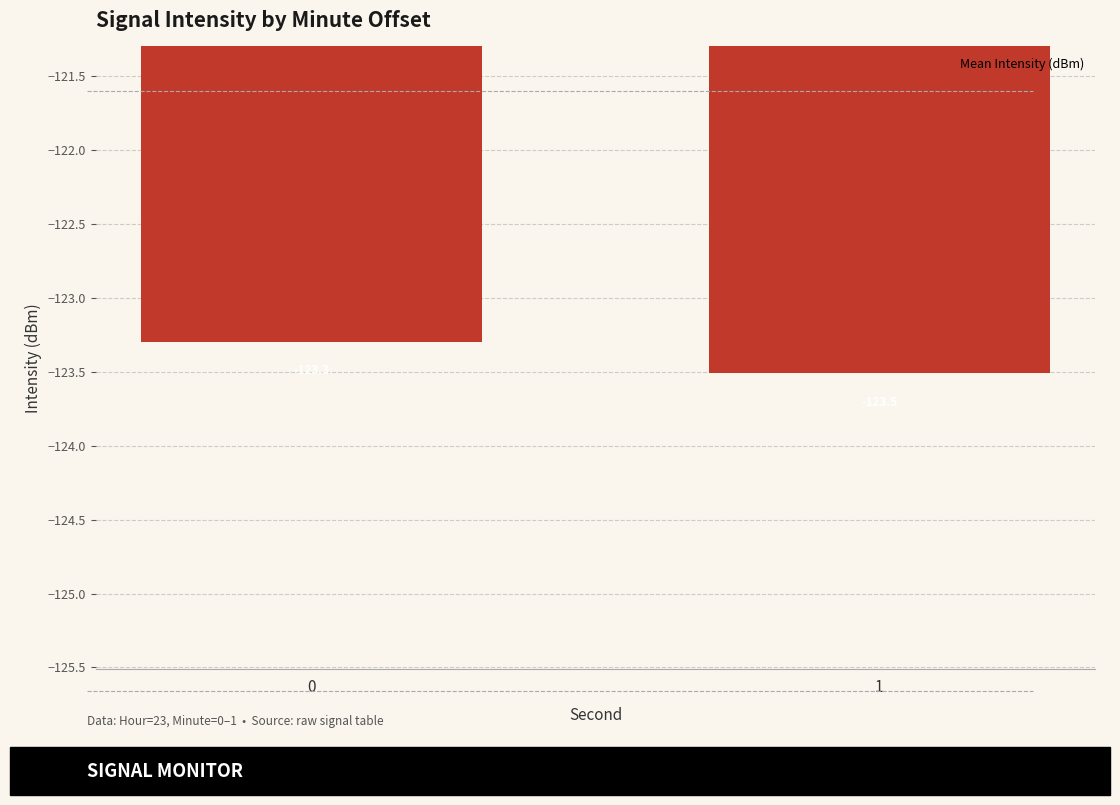

Reading left to right, extract all data points from this chart.

0=-123.3	1=-123.5